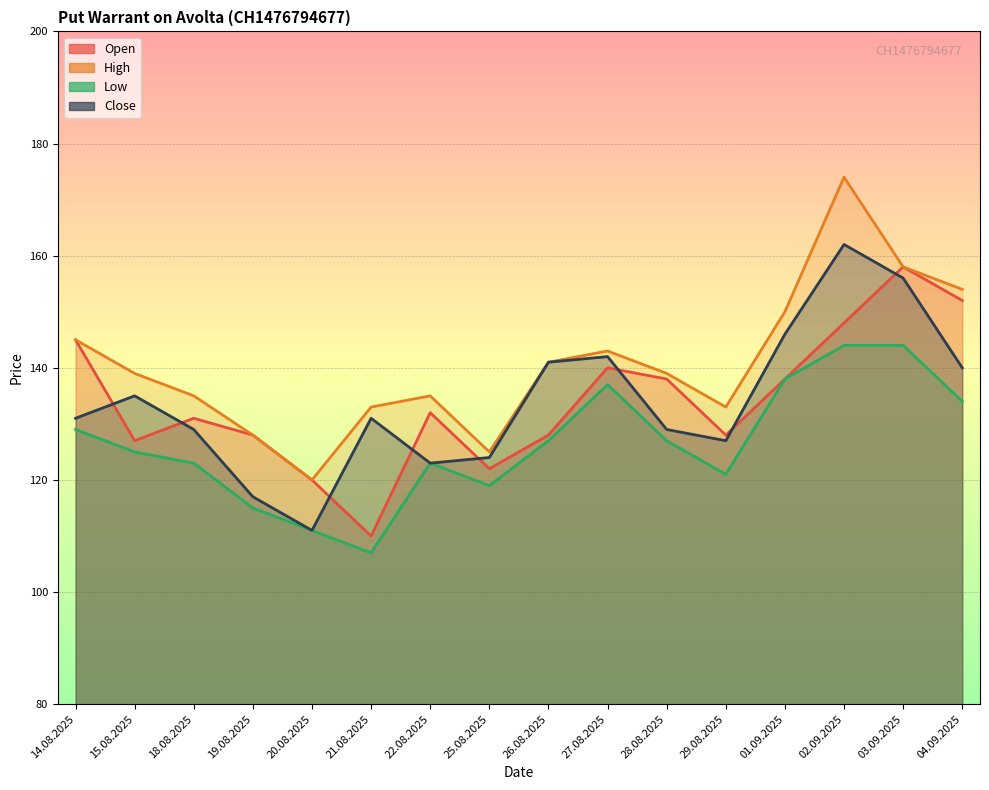

What is the greatest value displayed?

174